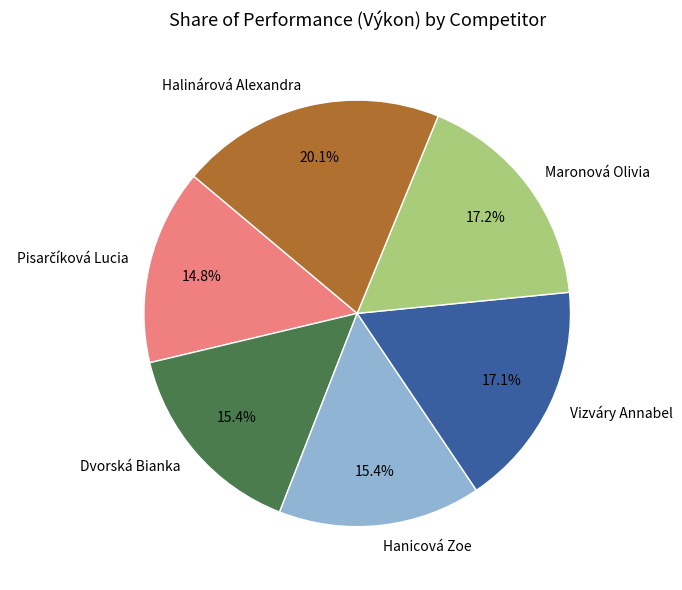

To the nearest percent, what percentage of the pie is Hanicová Zoe?

15%